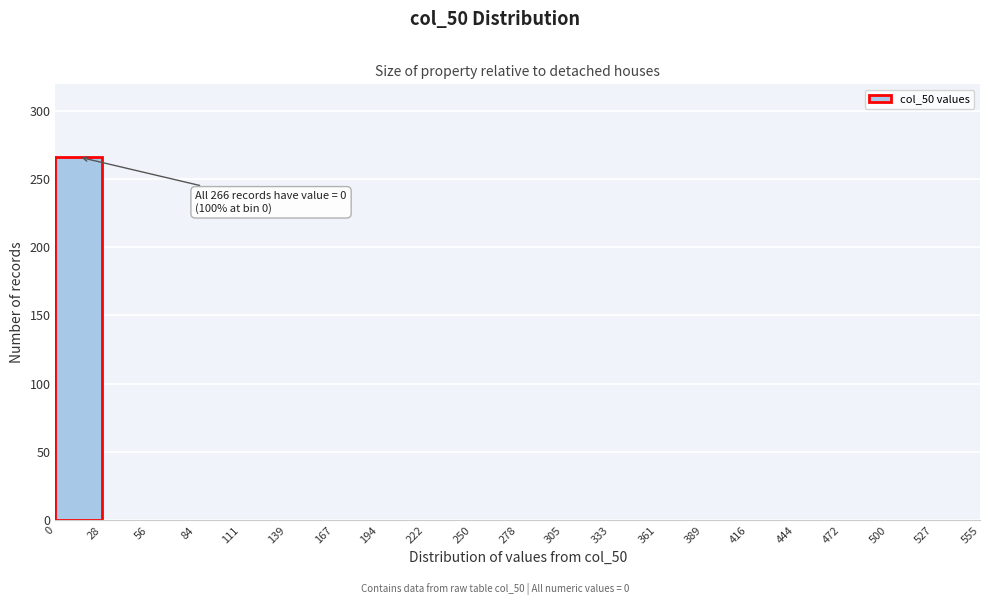

Over which range of the x-axis is the bar tallest?

0 to 28